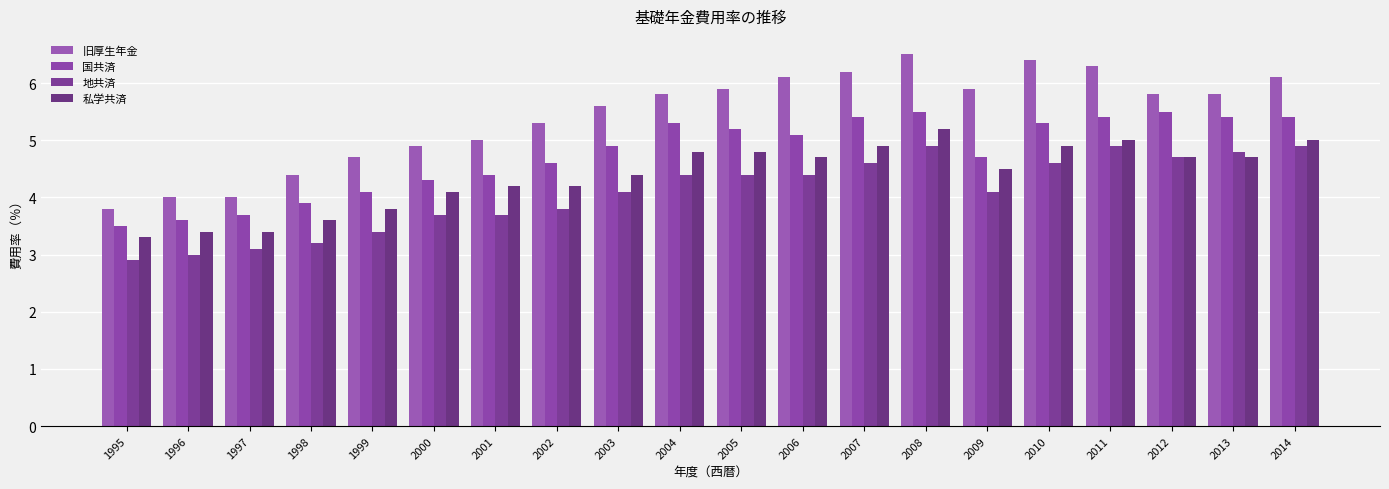

Is it true that 国共済 equals 1.5 at 2007?

False